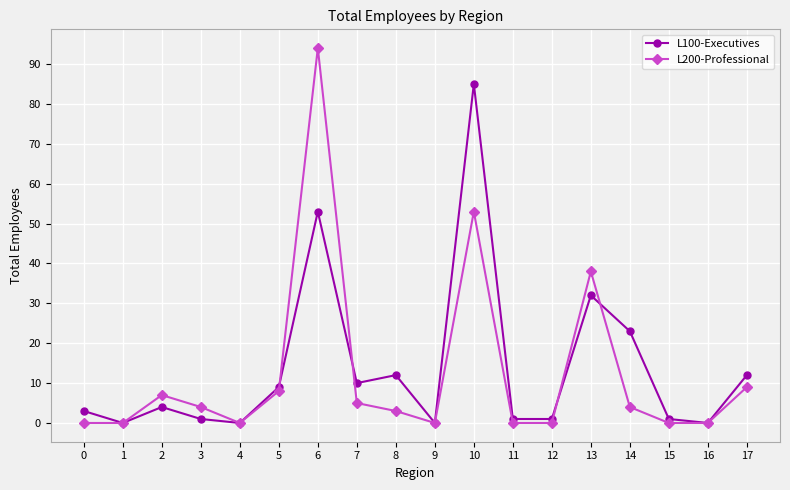

Reading left to right, list all the values displayed in this chart.

L100-Executives: 0=3	1=0	2=4	3=1	4=0	5=9	6=53	7=10	8=12	9=0	10=85	11=1	12=1	13=32	14=23	15=1	16=0	17=12
L200-Professional: 0=0	1=0	2=7	3=4	4=0	5=8	6=94	7=5	8=3	9=0	10=53	11=0	12=0	13=38	14=4	15=0	16=0	17=9